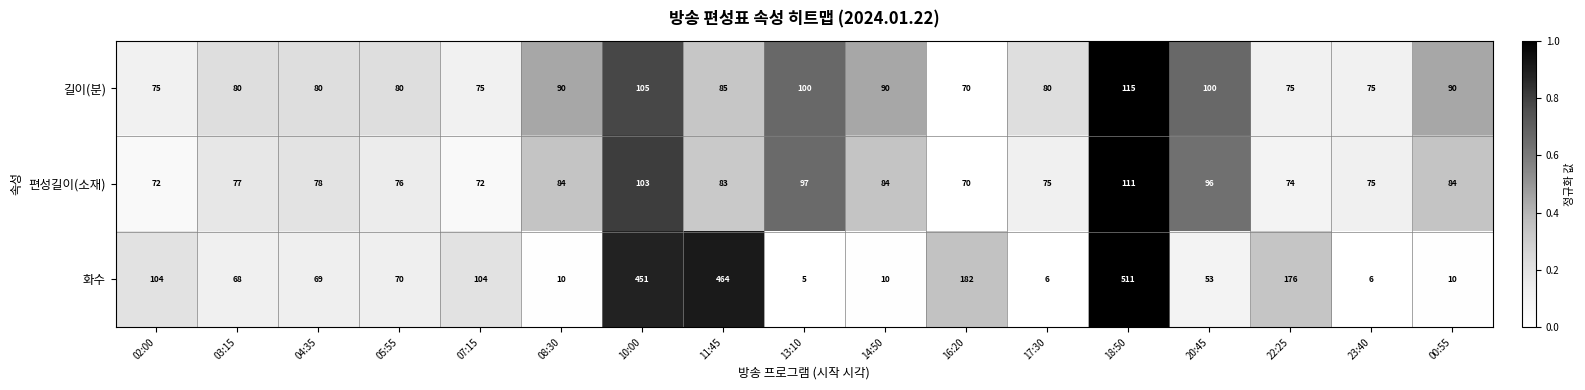

Rank the series by their maximum value, from highest to lowest.

화수, 길이(분), 편성길이(소재)